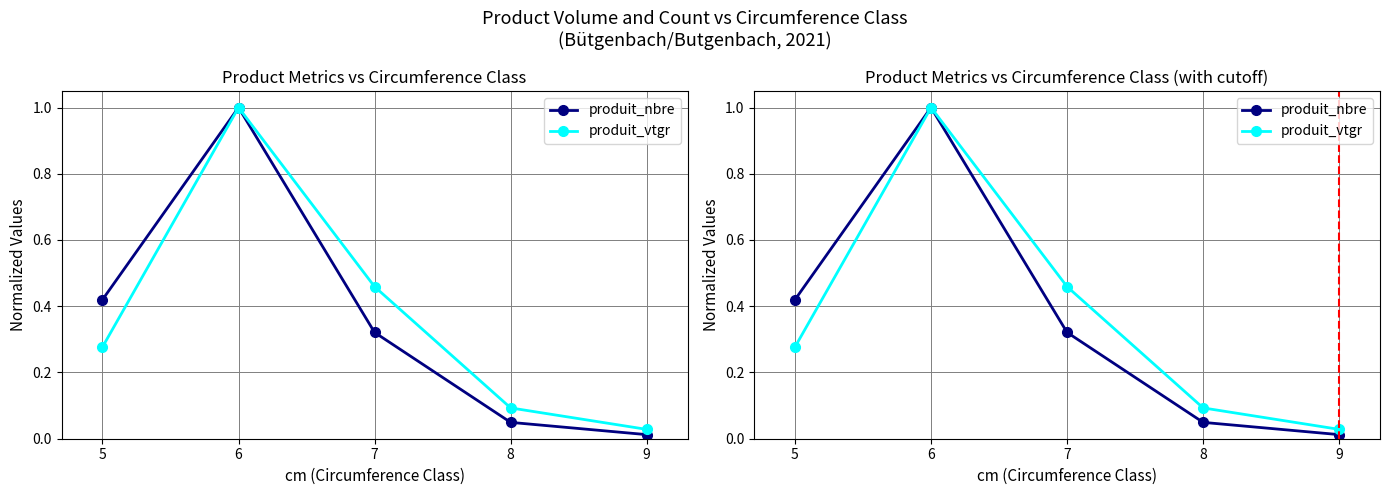

The value of produit_vtgr at 6 is 0.4. True or false?

False